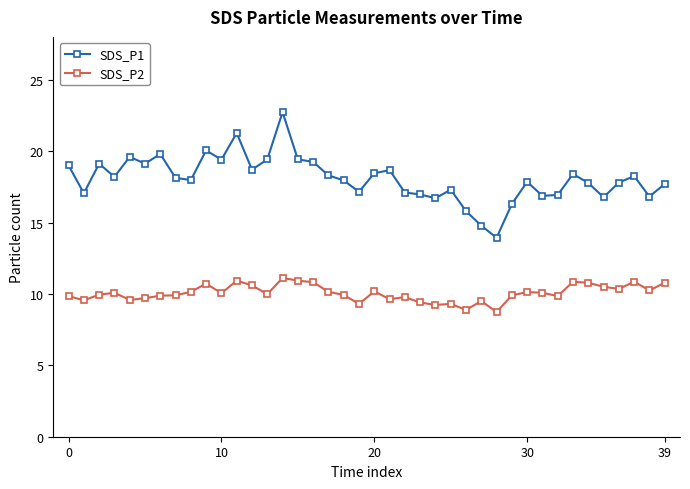

Which series has the largest range (max minus min)?

SDS_P1